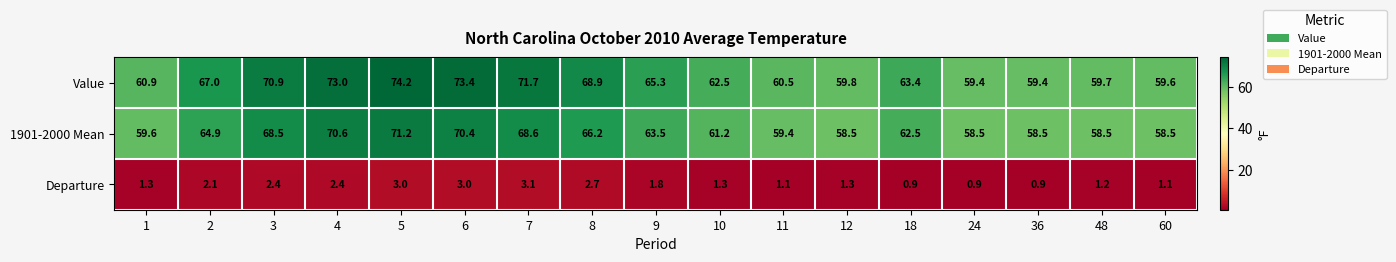

List the series in order of their peak value, highest first.

Value, 1901-2000 Mean, Departure